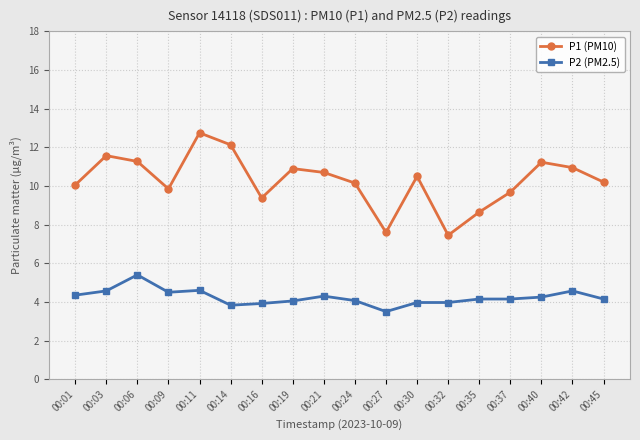

What is the spread (max minus min) of values at 00:30?

6.5